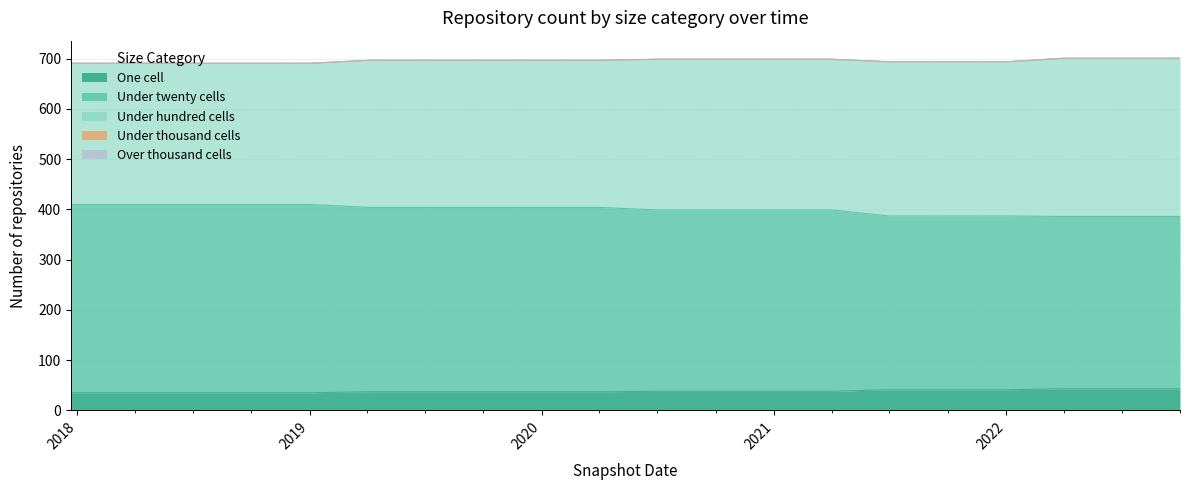

What is the difference between the maximum and second lowest values in the one_cell series?

8